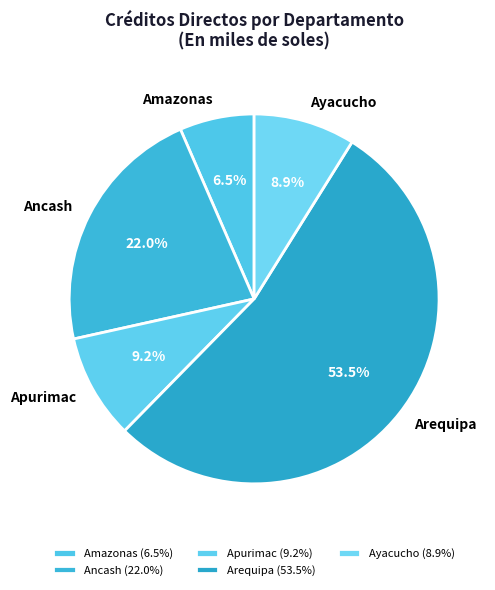

Approximately how many times larger is the value at Apurimac compared to Ancash?

0.4